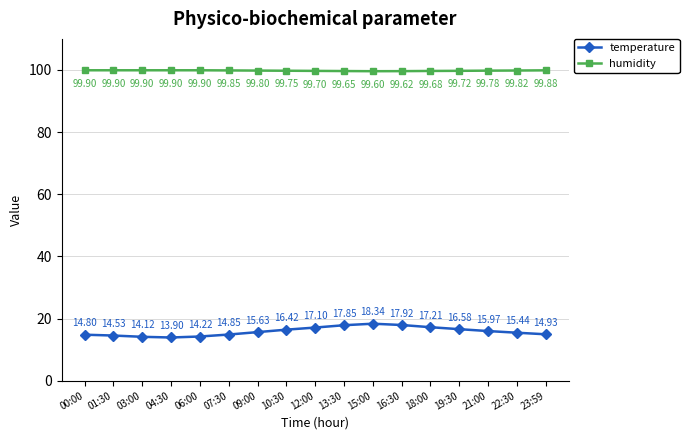

What is the approximate value of humidity at 21:00?

99.8